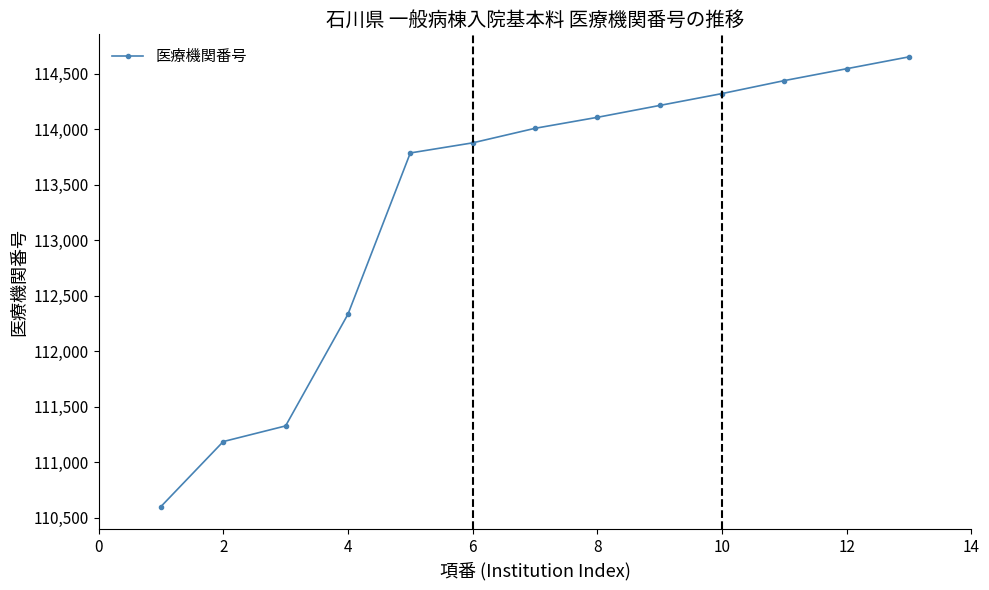

Reading left to right, list all the values displayed in this chart.

110600	111186	111327	112333	113786	113877	114008	114107	114214	114321	114438	114545	114652